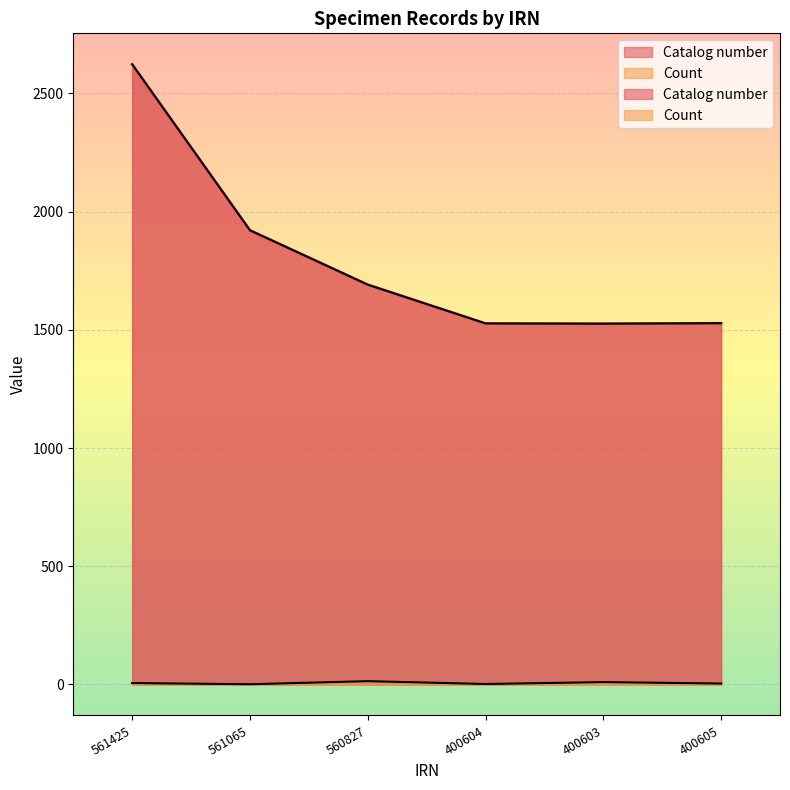

Reading left to right, list all the values displayed in this chart.

Catalog number: 2623	1921	1691	1527	1526	1528
Count: 6	1	14	2	10	4